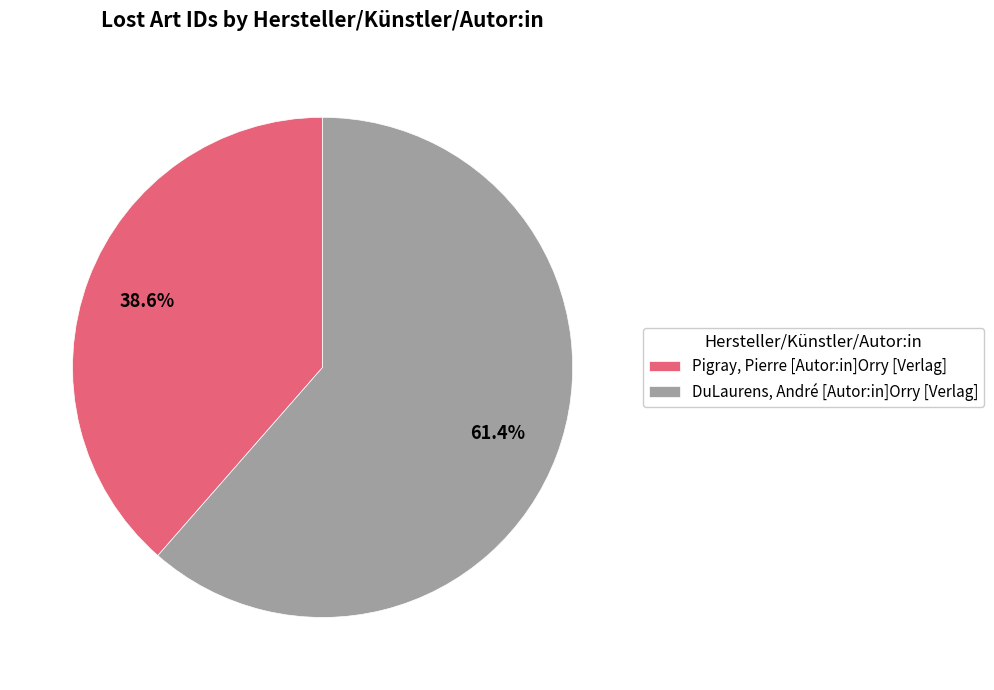

To the nearest percent, what portion does Pigray, Pierre [Autor:in]Orry [Verlag] represent?

39%